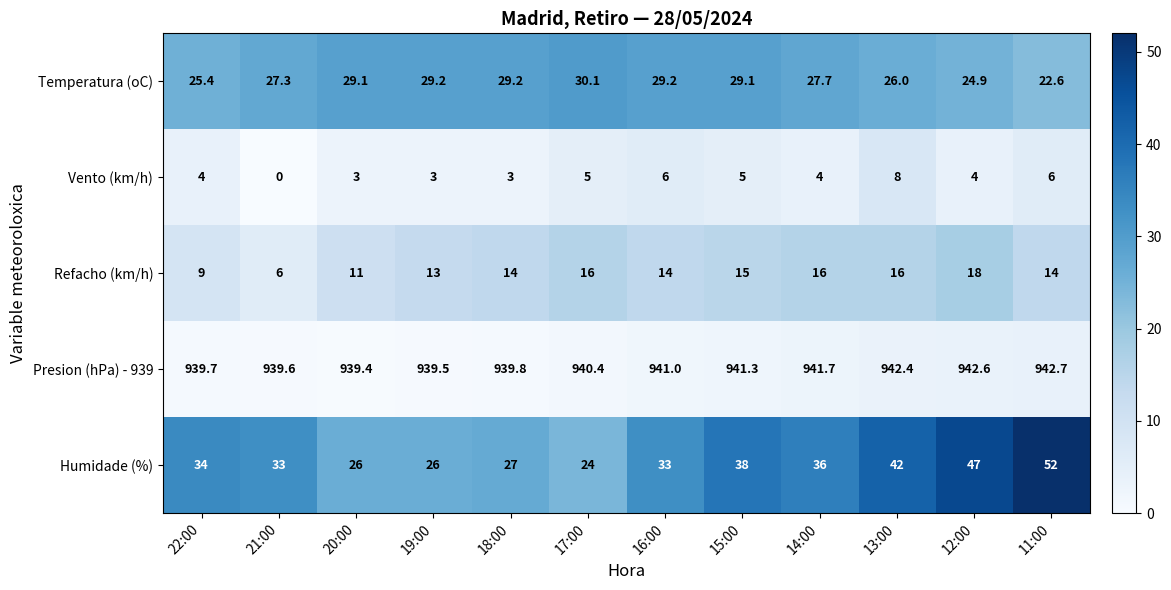

At which category is the sum across all series the highest?

11:00